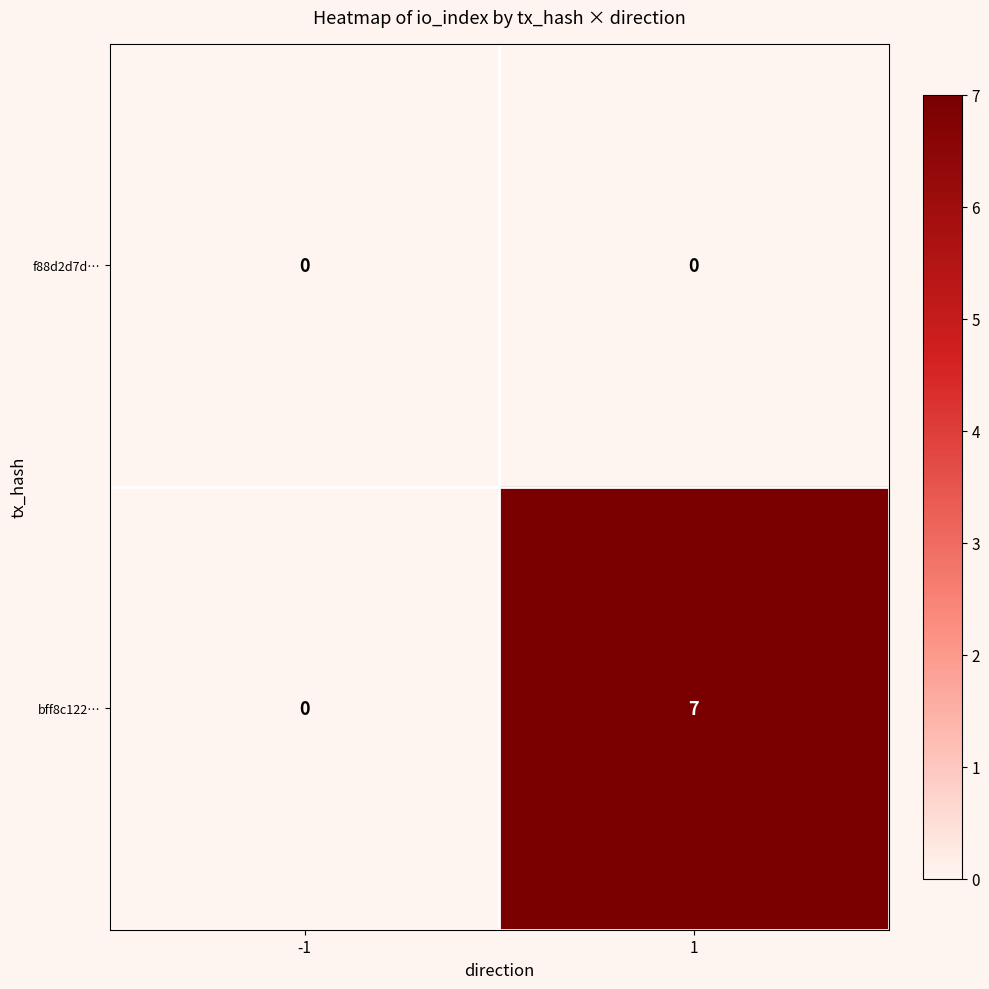

At which category is the sum across all series the highest?

1